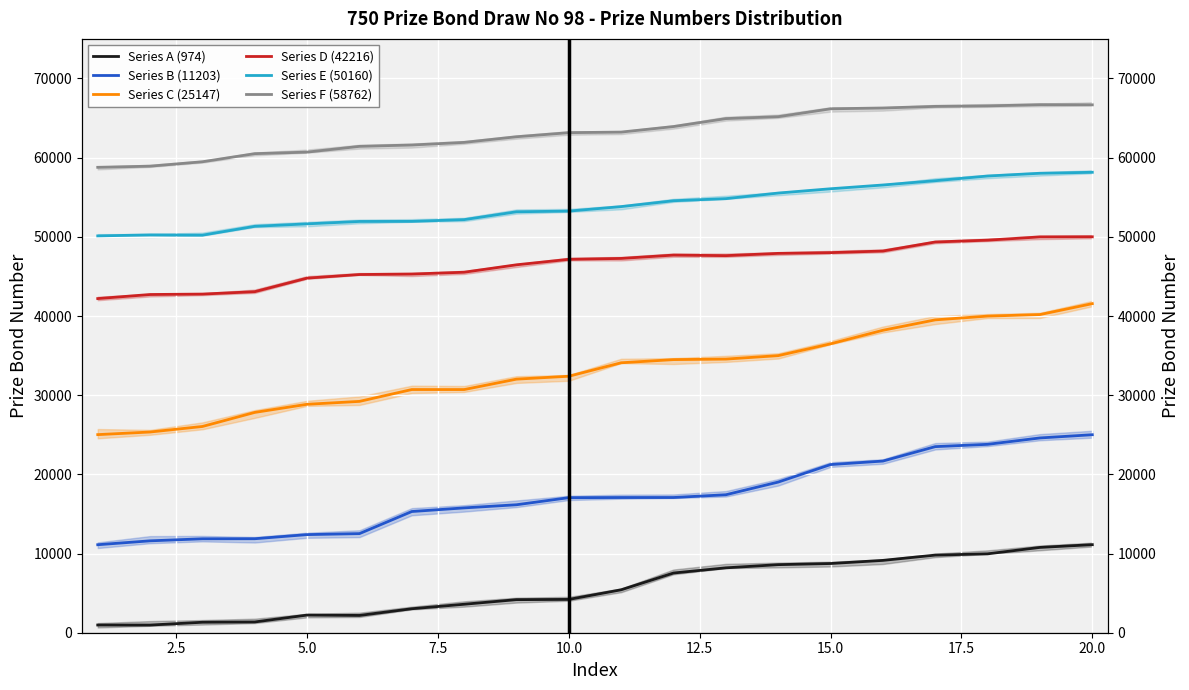

What is the maximum value shown in the chart?

66695.1